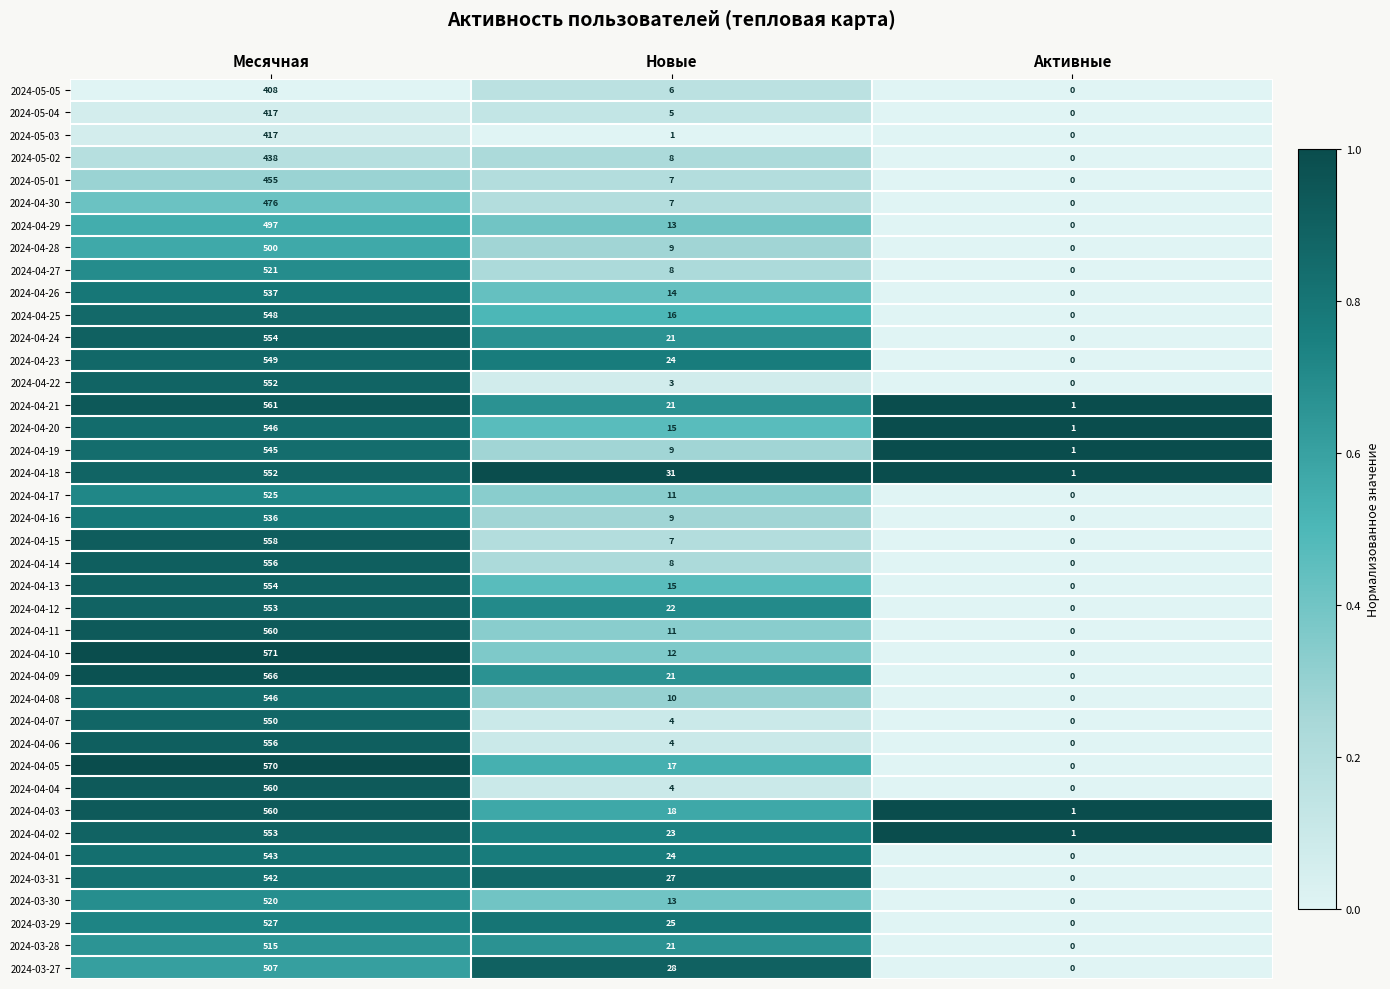

What is the sum of the 2024-04-09 values at Активные and Новые?

21